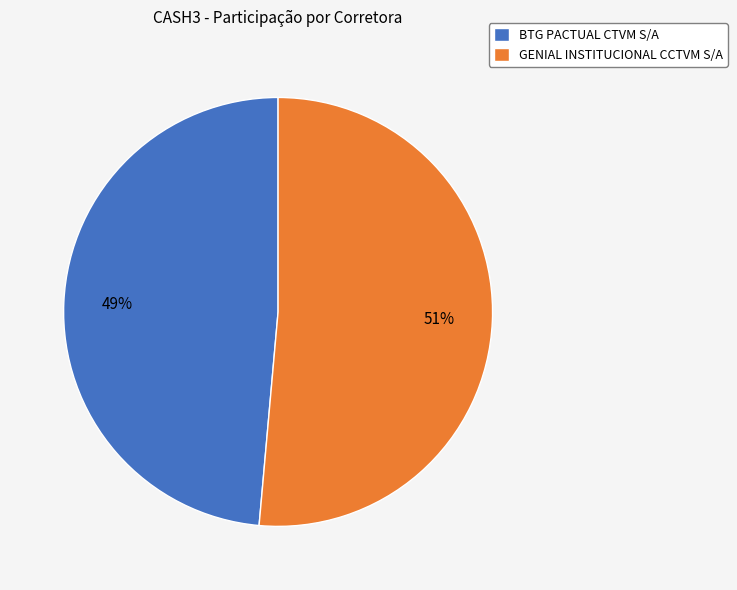

To the nearest percent, what percentage of the pie is BTG PACTUAL CTVM S/A?

49%